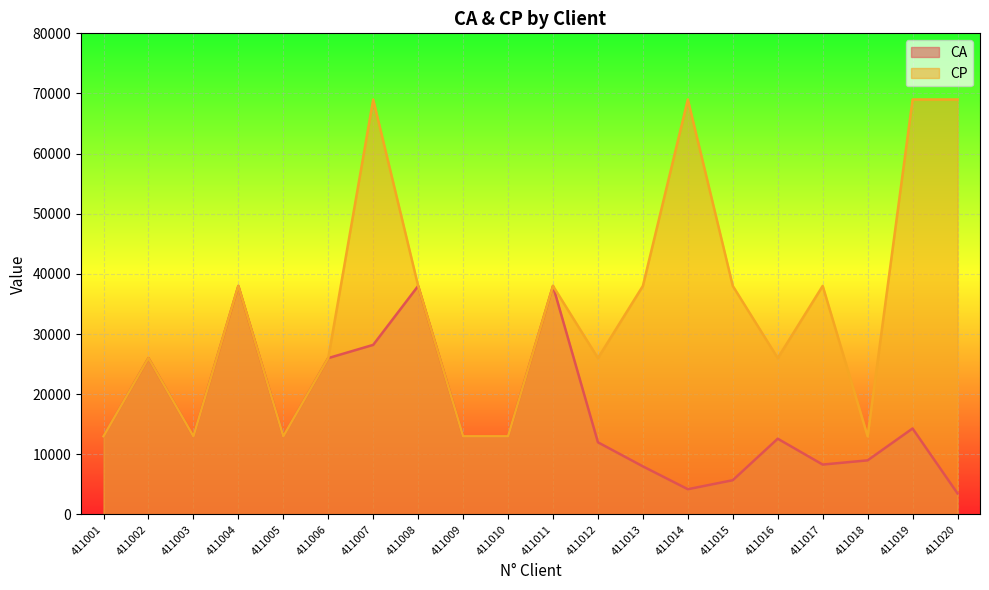

Is it true that CA equals 2102 at 411020?

False